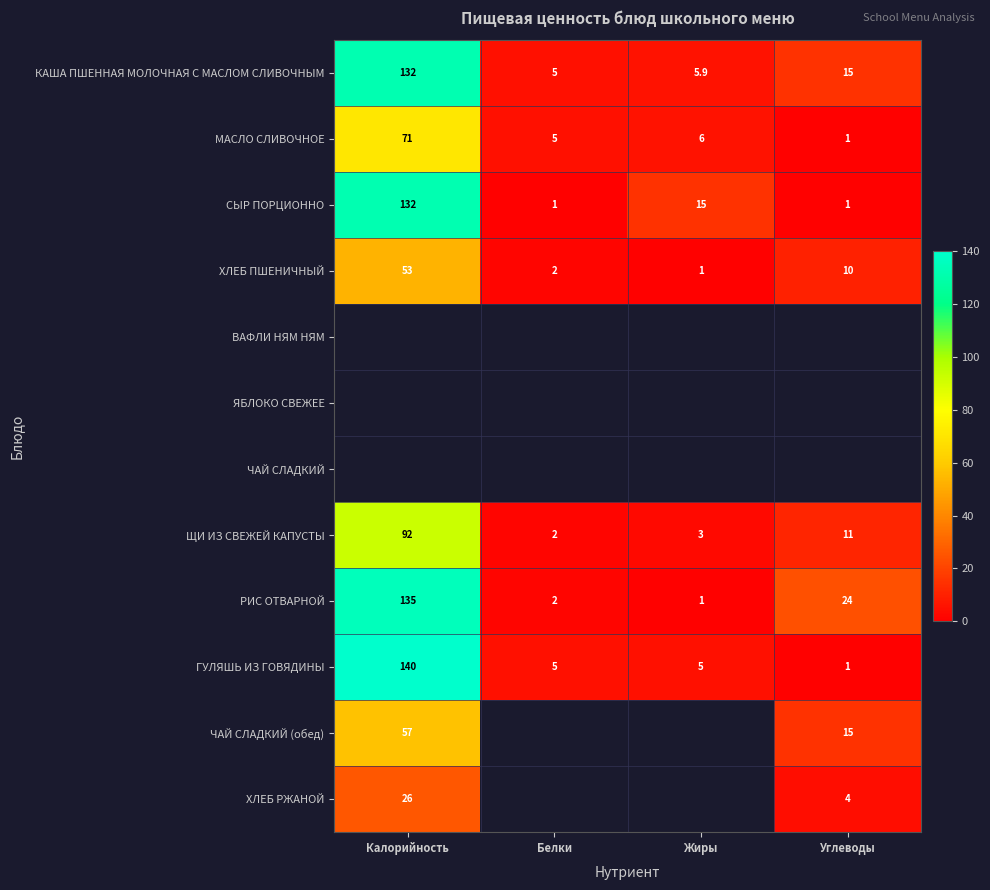

The value of КАША ПШЕННАЯ МОЛОЧНАЯ С МАСЛОМ СЛИВОЧНЫМ at Углеводы is 19.9. True or false?

False